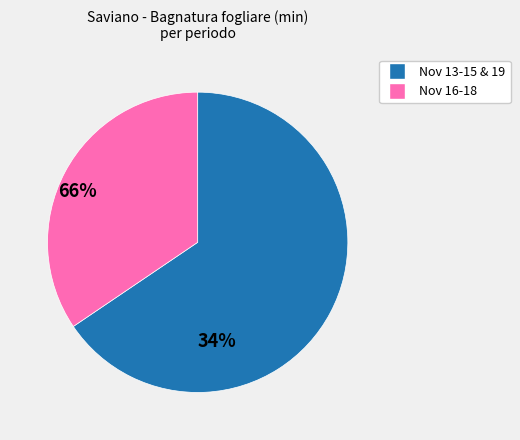

Is there any slice that represents more than half of the pie?

Yes